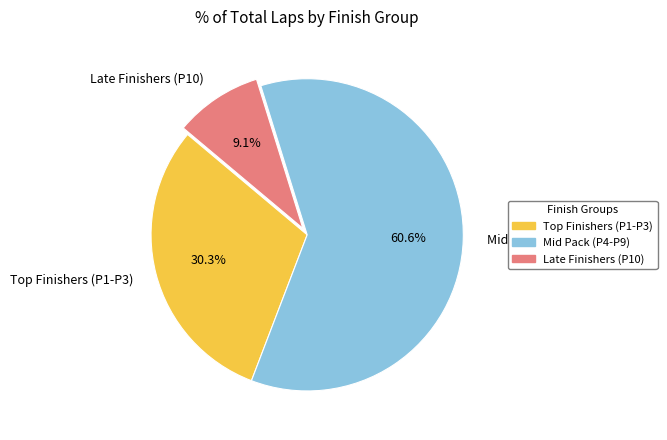

How many segments does this pie chart have?

3